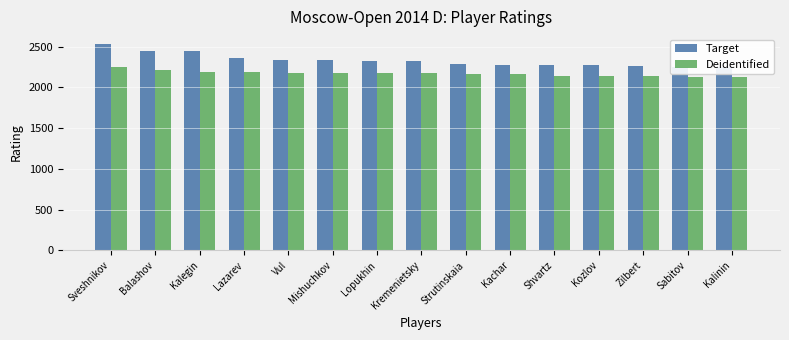

What is the difference between the highest and lowest values at Mishuchkov?

152